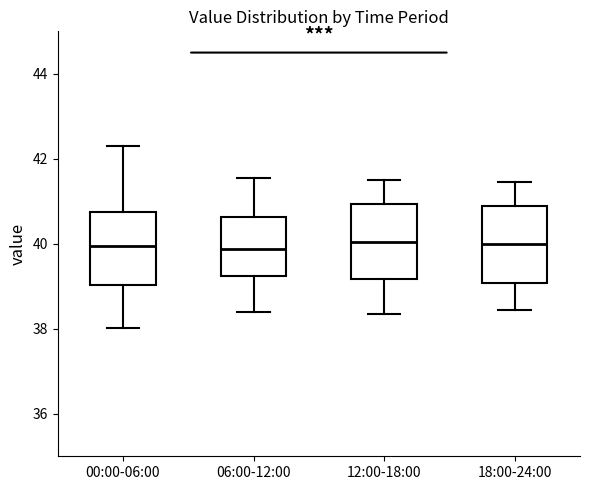

Where is the upper edge of the box for 12:00-18:00 on the y-axis? The values are not printed on the chart, so give them approximately, as read against the axis.

41.0